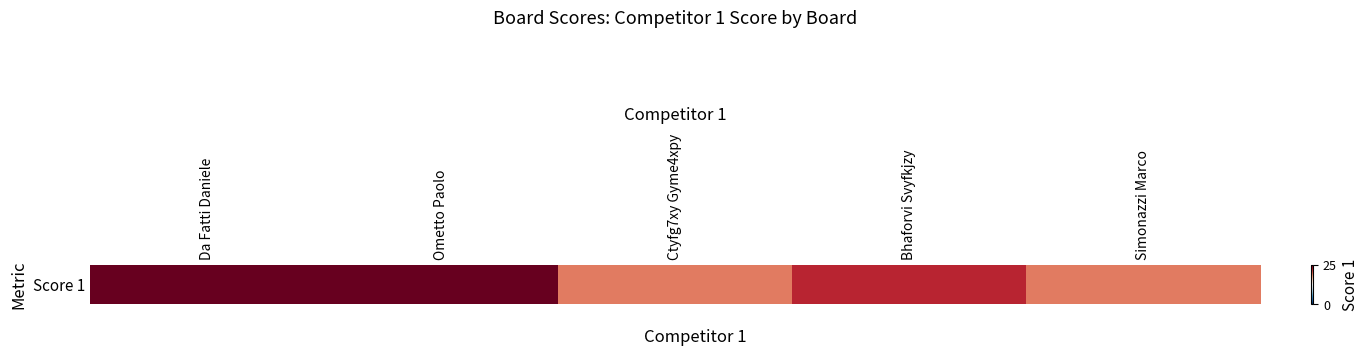

True or false: the data shows 22 at Bhaforvi Svyfkjzy.

True